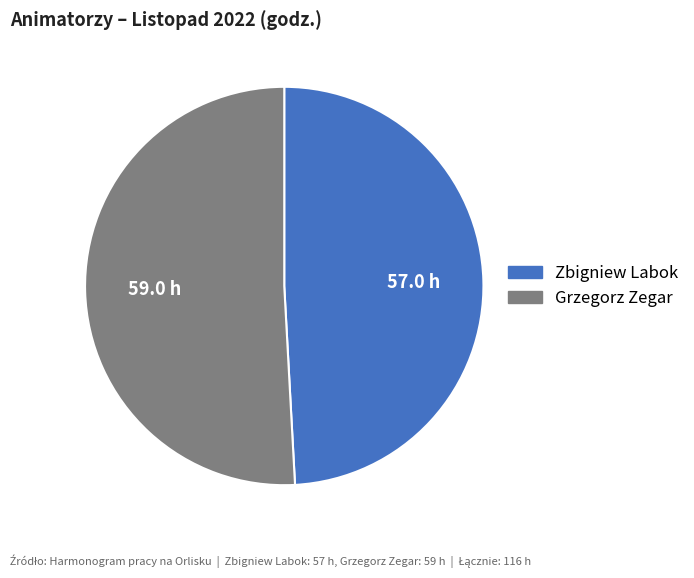

Is there any slice that represents more than half of the pie?

Yes